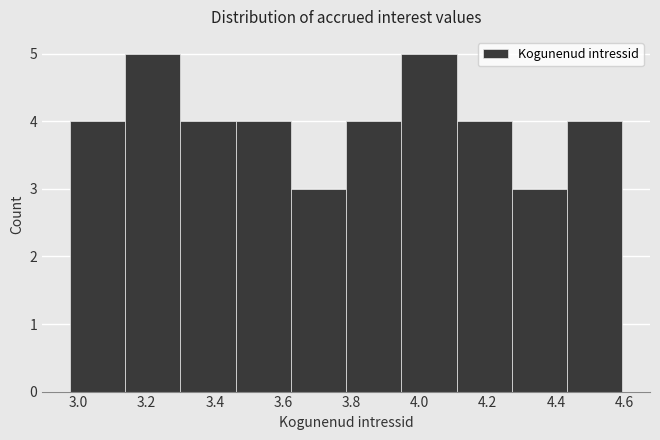

Reading left to right, list every bar in this chart as the range it spans on the x-axis followed by its height. Neither the bar edges nor the heights are printed on the chart, so give them approximately, as read against the axes.

2.98 to 3.14: 4
3.14 to 3.30: 5
3.30 to 3.46: 4
3.46 to 3.62: 4
3.62 to 3.78: 3
3.78 to 3.94: 4
3.94 to 4.10: 5
4.10 to 4.28: 4
4.28 to 4.44: 3
4.44 to 4.60: 4